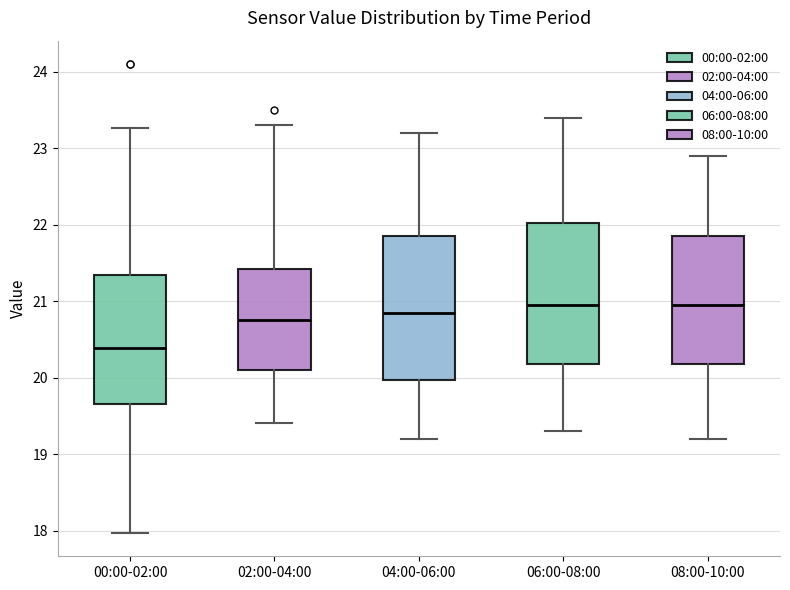

Reading left to right, read every box against the y-axis: the position of its median line, the range the box covers, and the ends of its whiskers. The values are not printed on the chart, so give them approximately, as read against the axis.

00:00-02:00: median 20.4, box 19.7 to 21.3, whiskers 18.0 to 23.3
02:00-04:00: median 20.8, box 20.1 to 21.4, whiskers 19.4 to 23.3
04:00-06:00: median 20.9, box 20.0 to 21.9, whiskers 19.2 to 23.2
06:00-08:00: median 21.0, box 20.2 to 22.0, whiskers 19.3 to 23.4
08:00-10:00: median 21.0, box 20.2 to 21.9, whiskers 19.2 to 22.9